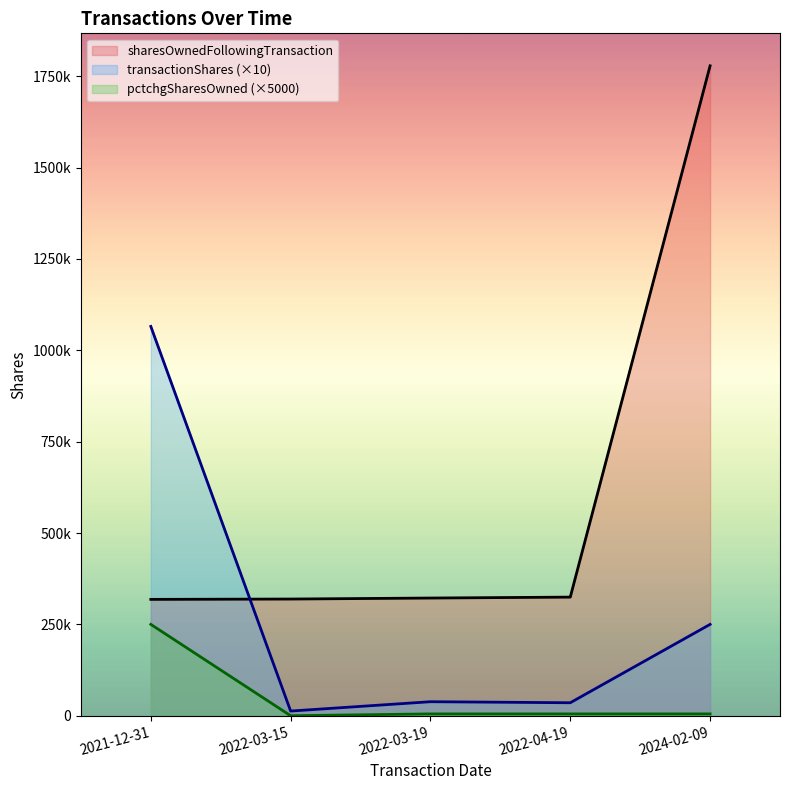

What are all the series names shown in the legend?

sharesOwnedFollowingTransaction, transactionShares (×10), pctchgSharesOwned (×5000)